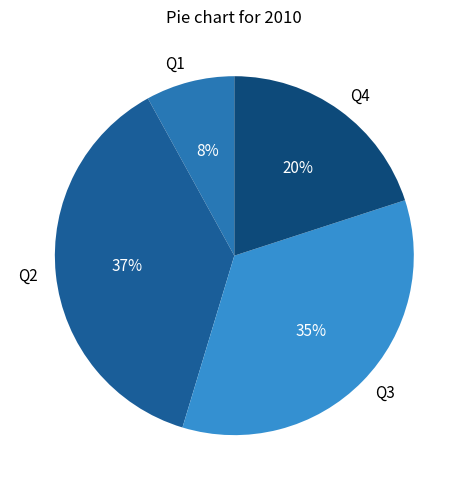

Which slice is the largest?

Q2